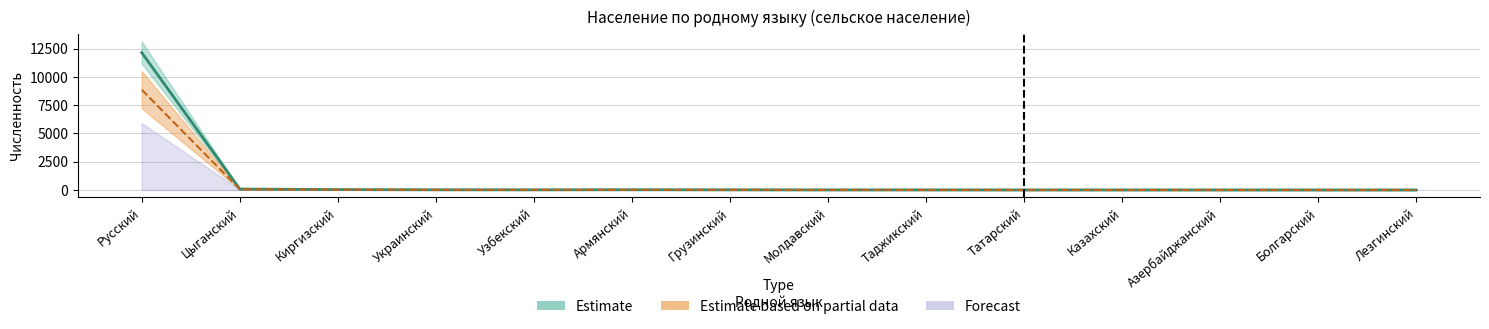

The chart shows a value of 2.4 at Лезгинский. True or false?

False